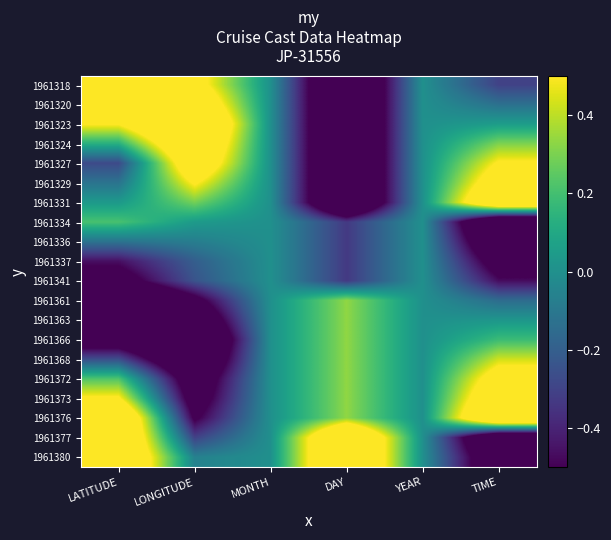

Rank the series at MONTH from highest to lowest value.

1961318, 1961320, 1961323, 1961324, 1961327, 1961329, 1961331, 1961334, 1961336, 1961337, 1961341, 1961361, 1961363, 1961366, 1961368, 1961372, 1961373, 1961376, 1961377, 1961380